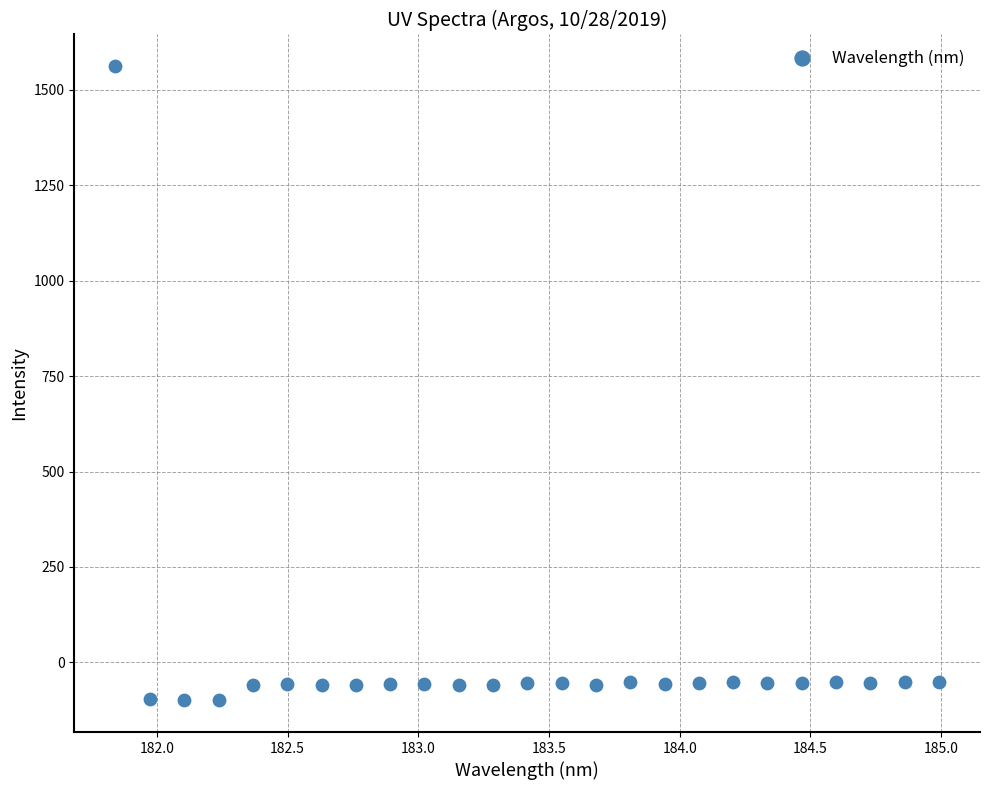

What is the range of X values (max minus min)?

3.1